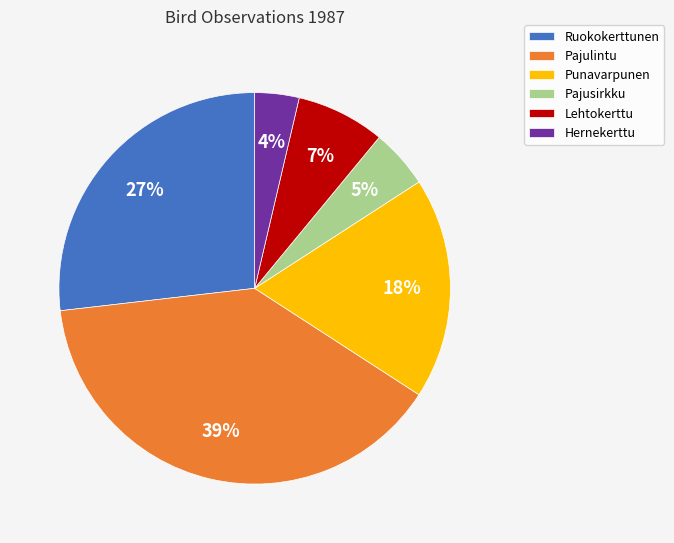

Rank the categories by value from lowest to highest.

Hernekerttu, Pajusirkku, Lehtokerttu, Punavarpunen, Ruokokerttunen, Pajulintu